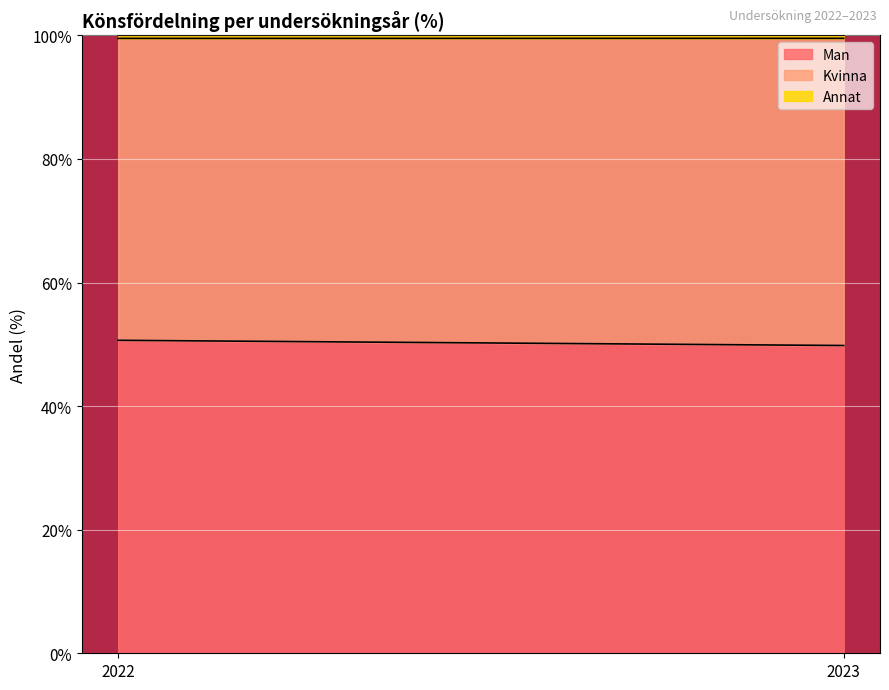

At which label does Man first exceed 50?

2022